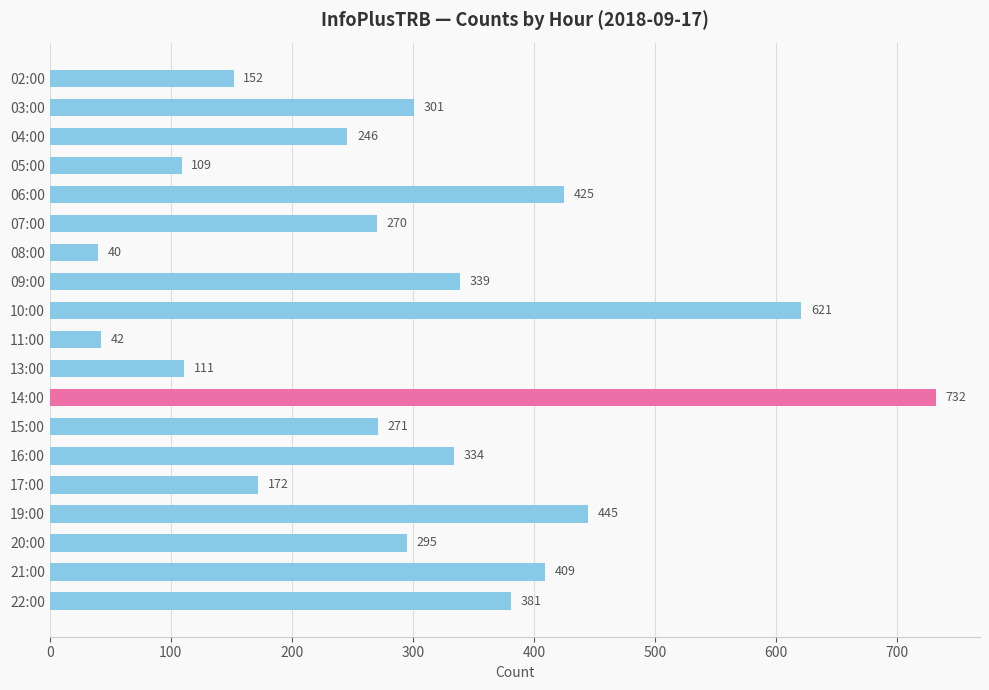

Reading bottom to top, list all the values displayed in this chart.

22:00=381	21:00=409	20:00=295	19:00=445	17:00=172	16:00=334	15:00=271	14:00=732	13:00=111	11:00=42	10:00=621	09:00=339	08:00=40	07:00=270	06:00=425	05:00=109	04:00=246	03:00=301	02:00=152